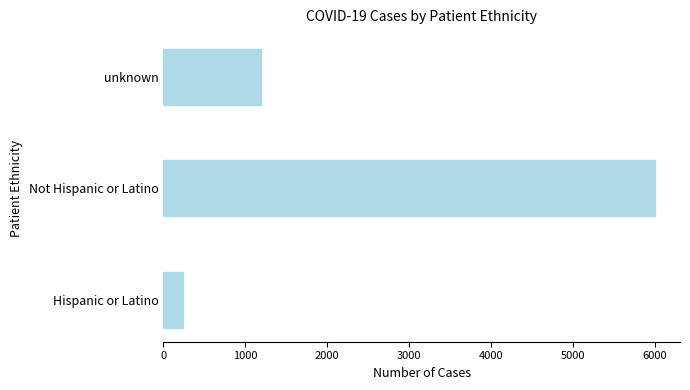

List the labels in order of value, smallest first.

Hispanic or Latino, unknown, Not Hispanic or Latino